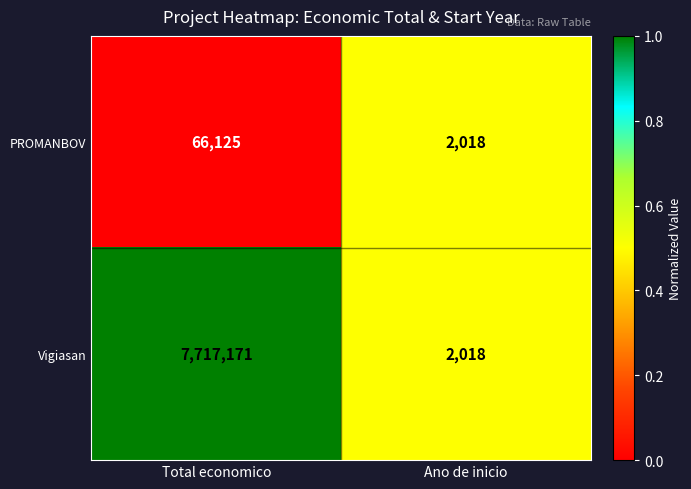

At which category is the sum across all series the highest?

Total economico